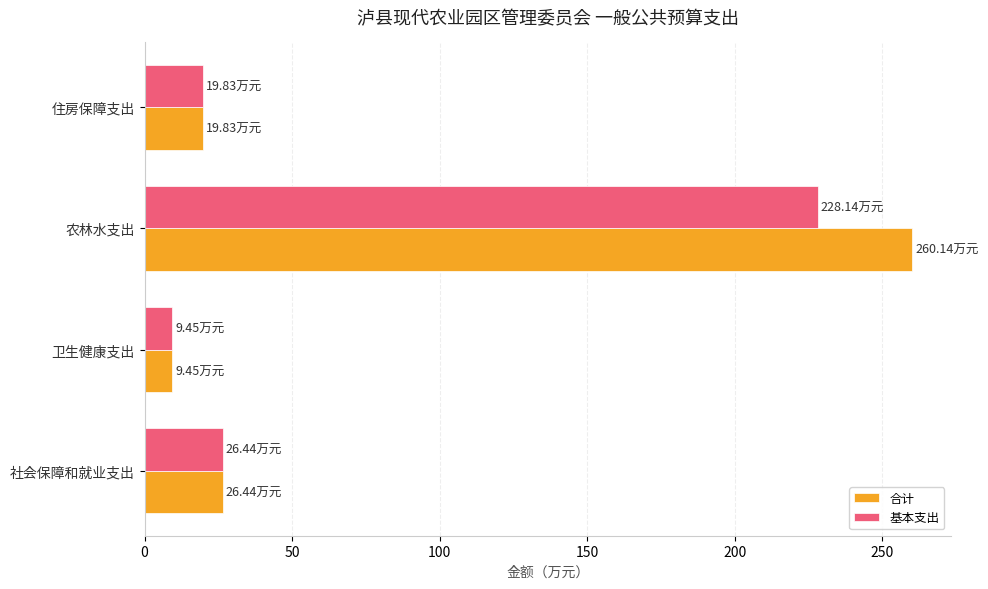

Where is 基本支出 nearest to the value 118?

社会保障和就业支出